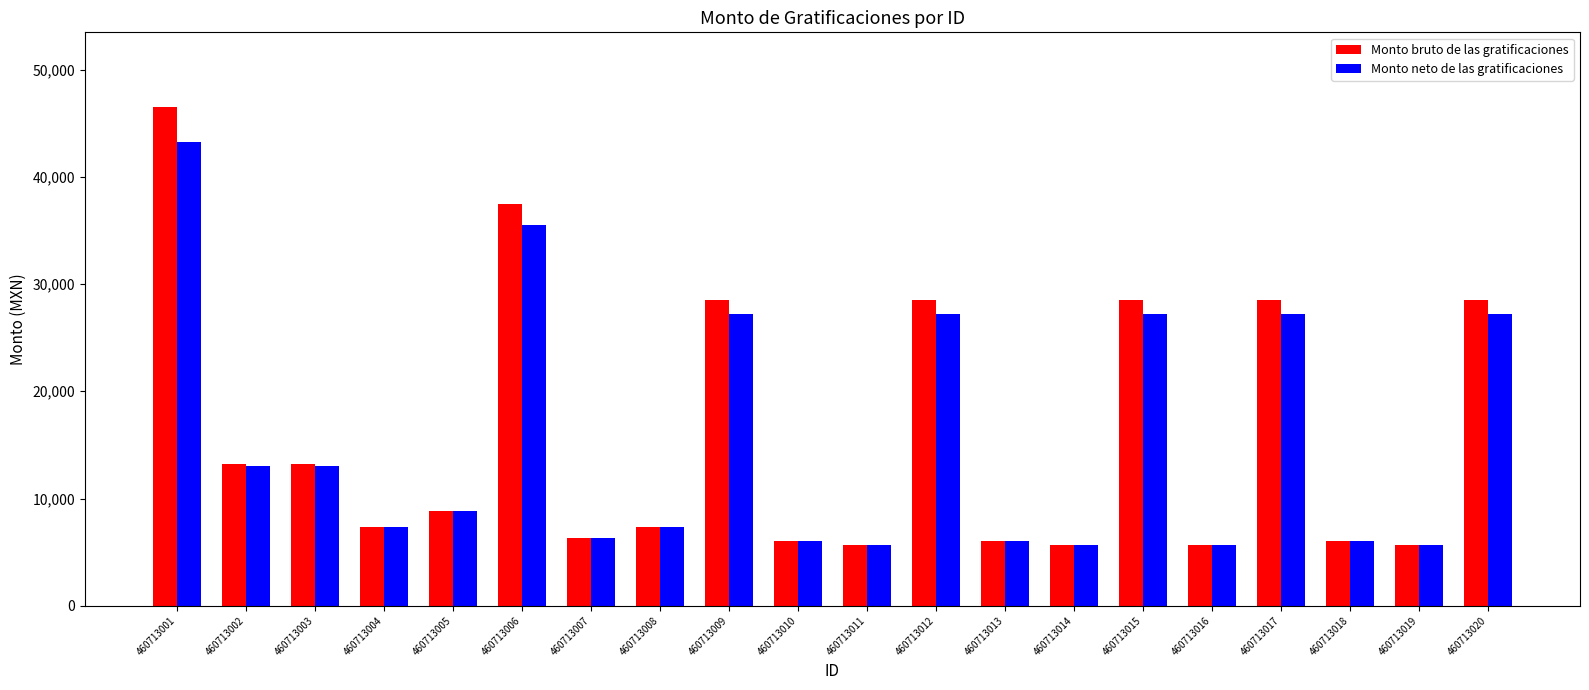

Is it true that Monto neto de las gratificaciones equals 13011.7 at 460713003?

True